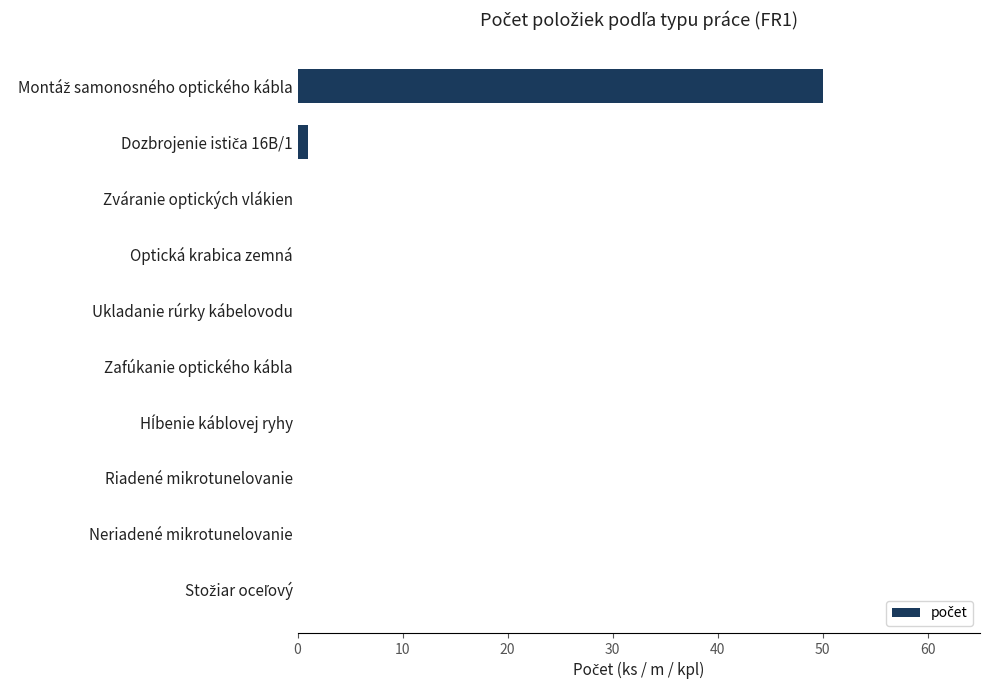

What is the maximum value shown in the chart?

50